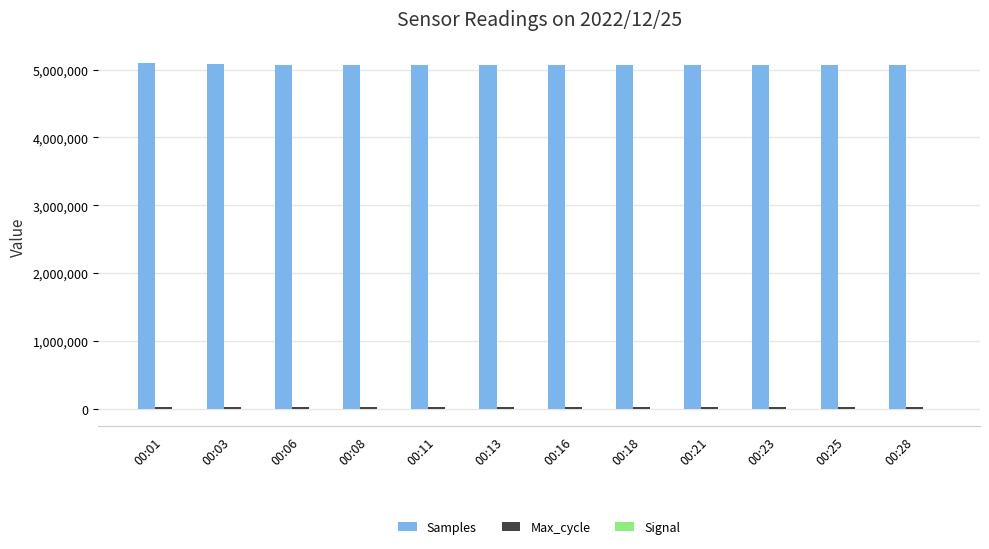

Which series has the largest range (max minus min)?

Samples